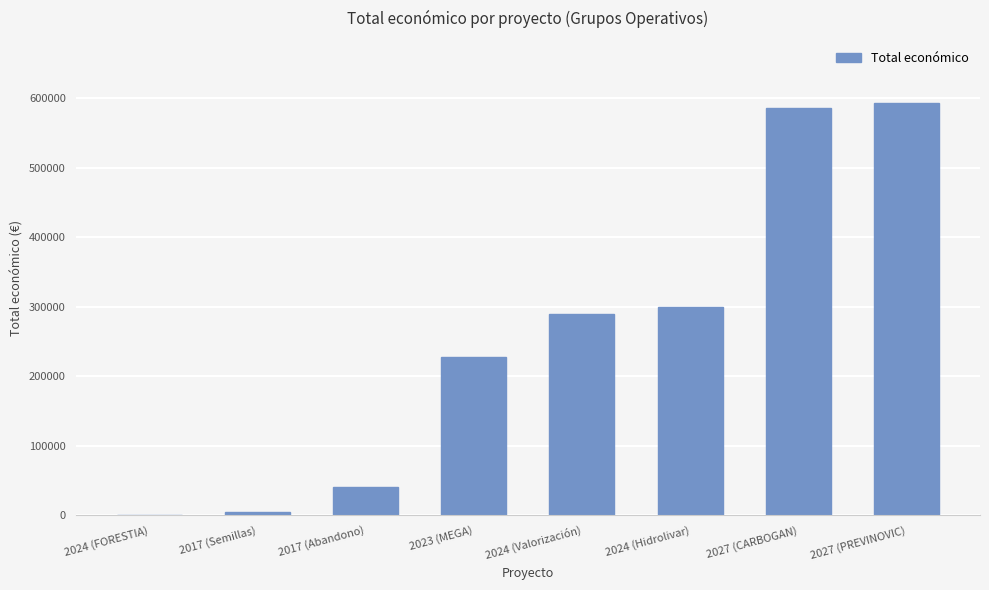

The chart shows a value of 228019 at 2023 (MEGA). True or false?

True